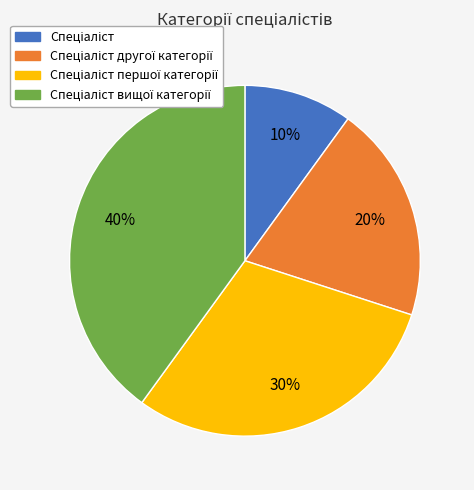

To the nearest percent, what is the difference between the largest and smallest slice percentages?

30%